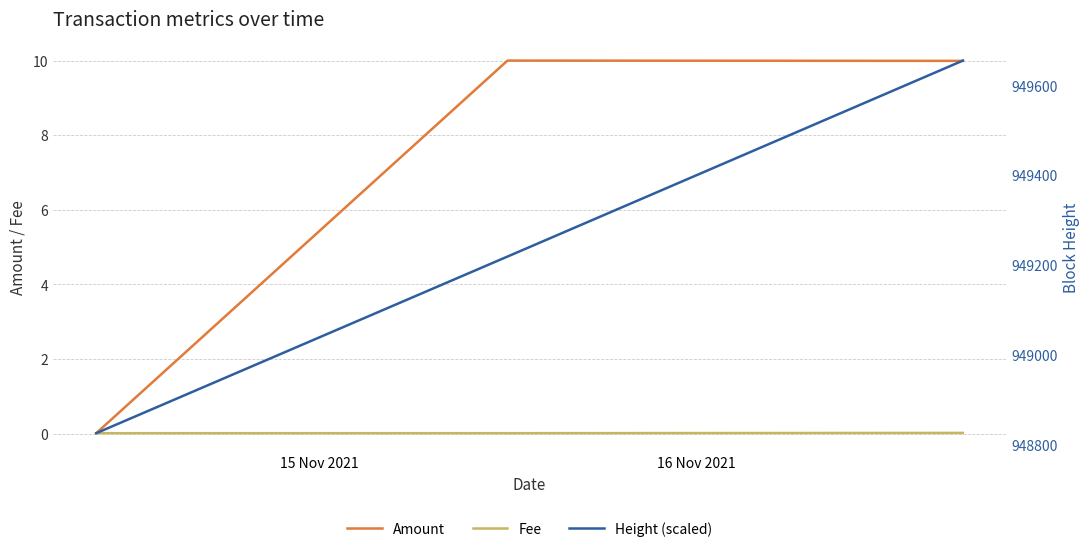

Which series has the largest range (max minus min)?

Height (scaled)